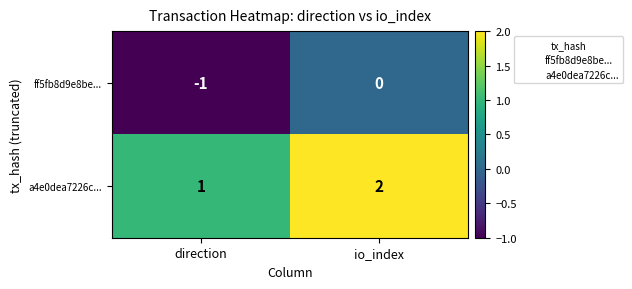

Which label corresponds to the largest value in the chart?

io_index